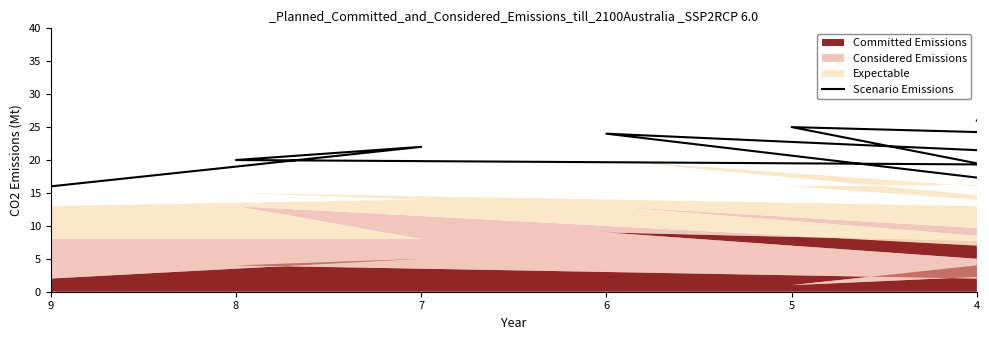

Is it true that the value at 8 is 9?

False